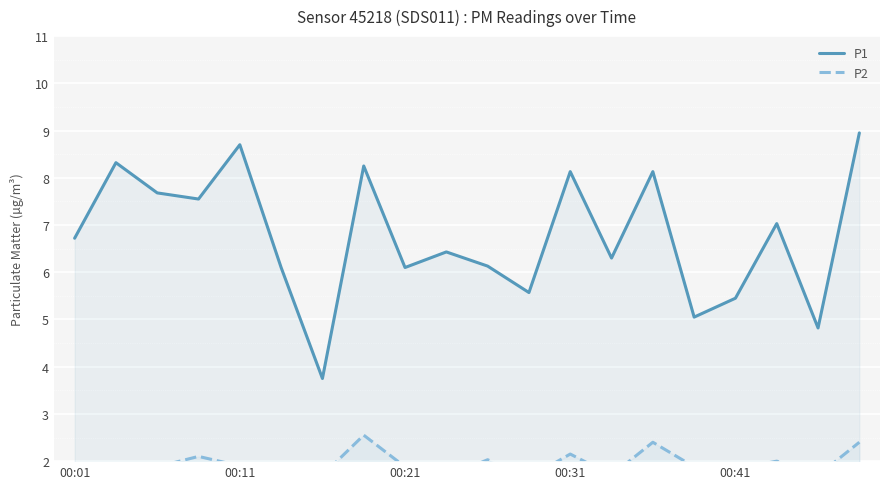

True or false: P2 and P1 cross at least once.

False